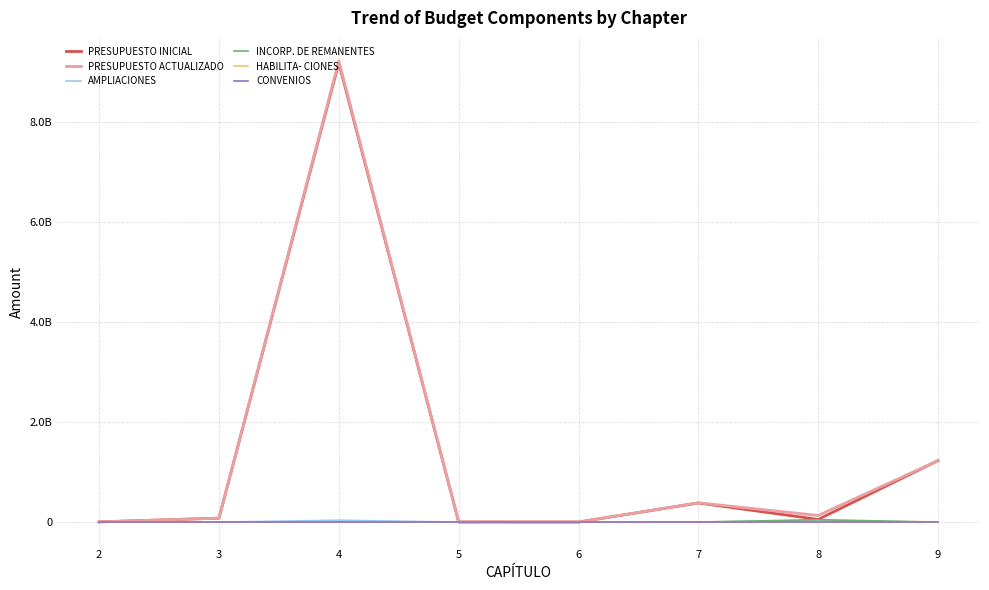

Does the chart display data point markers on the line(s)?

No